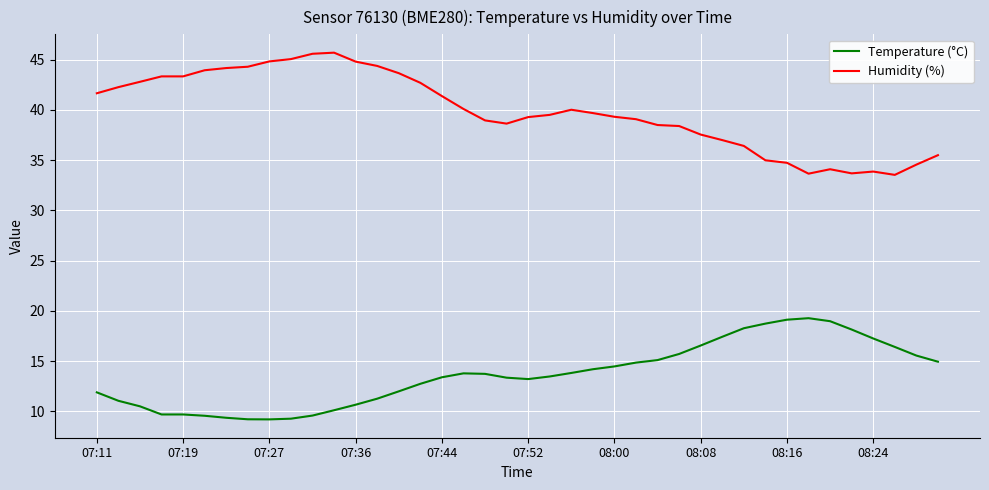

Does the chart have visible grid lines?

Yes